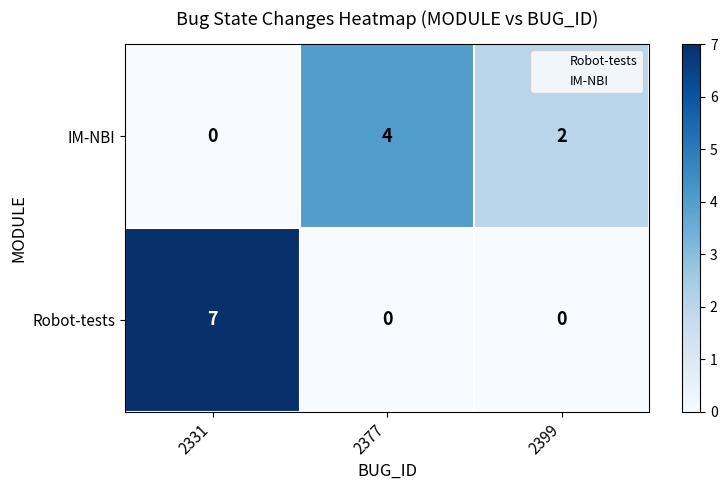

Is it true that IM-NBI equals 4 at 2377?

True